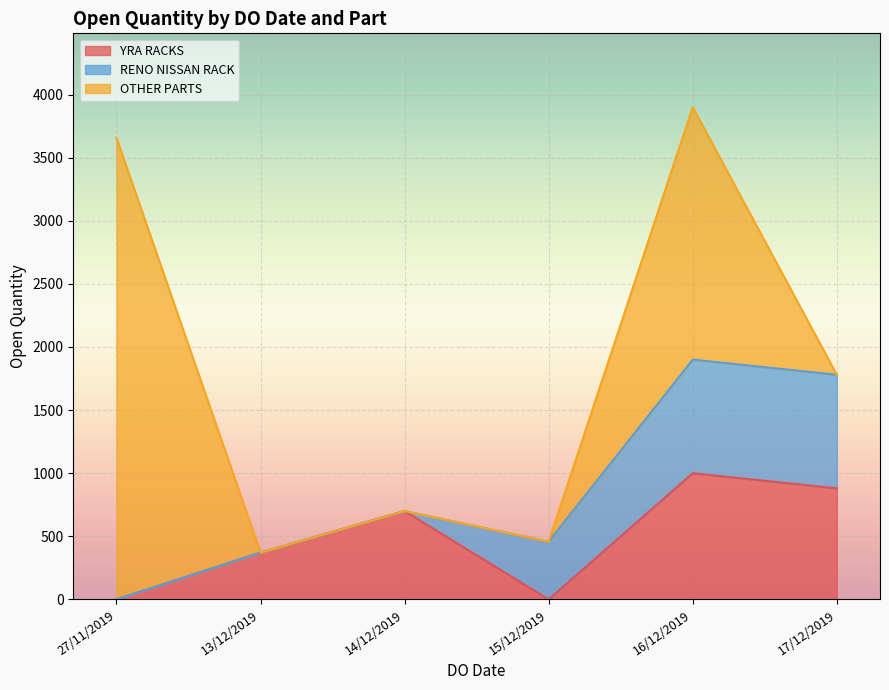

Which has a higher value, 27/11/2019 or 17/12/2019?

17/12/2019